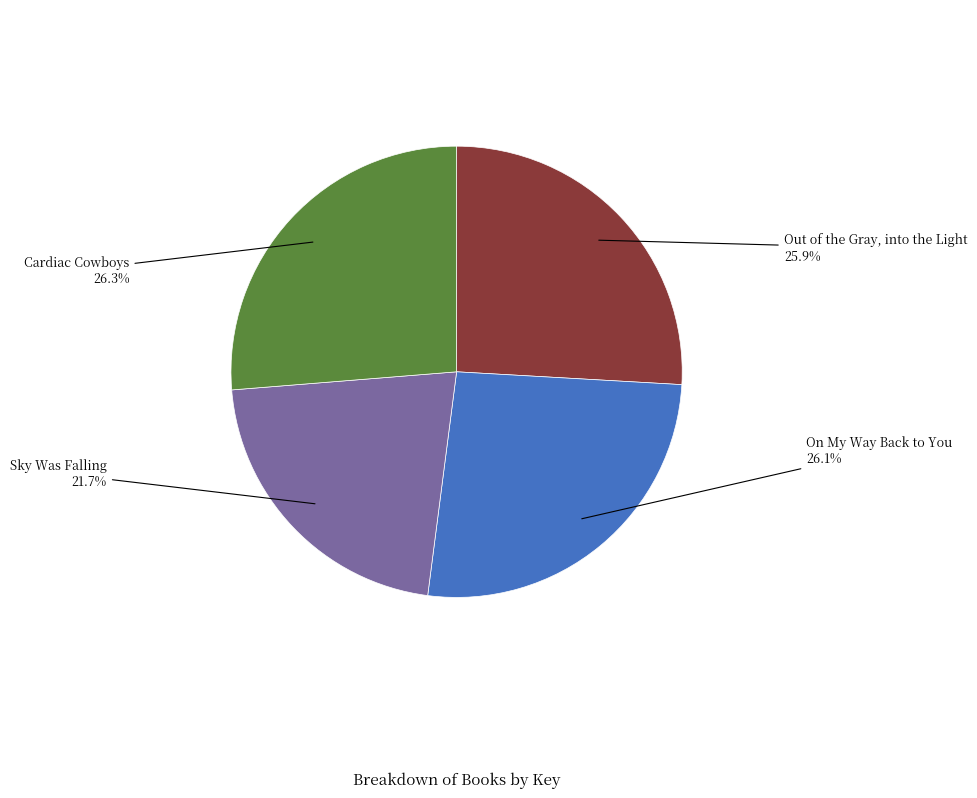

To the nearest percent, what portion does Out of the Gray, into the Light represent?

26%